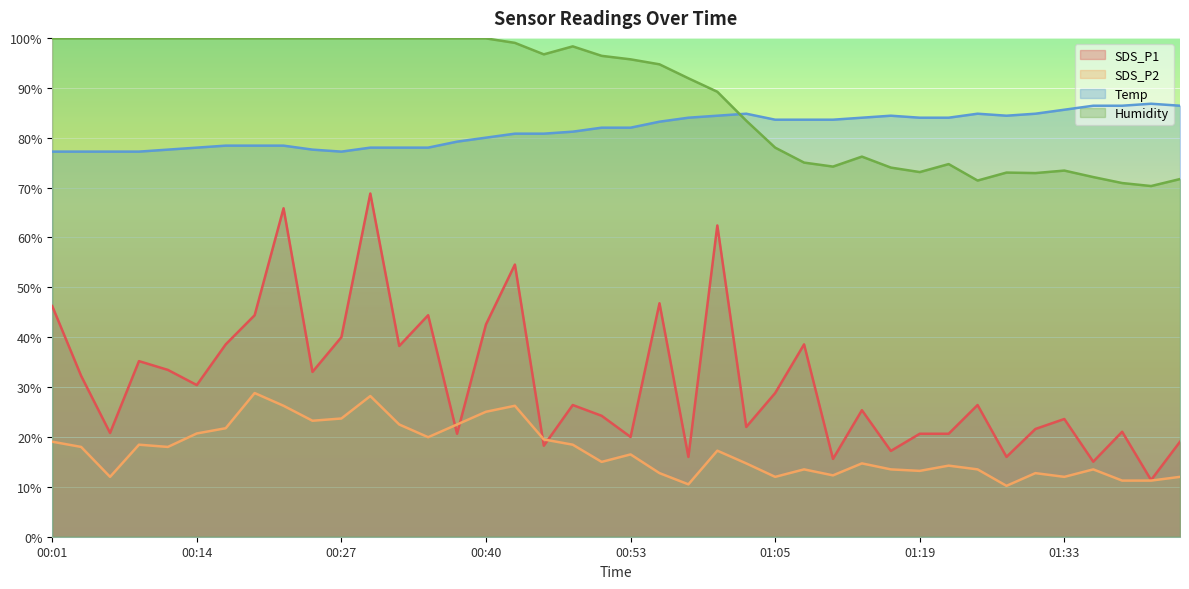

Reading right to left, list all the values displayed in this chart.

SDS_P1: 19.0	11.4	21.0	15.0	23.6	21.6	16.0	26.4	20.6	20.6	17.2	25.4	15.6	38.6	28.8	22.0	62.4	16.0	46.8	20.0	24.2	26.4	18.2	54.6	42.6	20.6	44.4	38.2	68.8	40.0	33.0	65.8	44.4	38.6	30.4	33.4	35.2	20.8	32.2	46.2
SDS_P2: 12.0	11.2	11.2	13.5	12.0	12.8	10.2	13.5	14.2	13.2	13.5	14.7	12.3	13.5	12.0	14.7	17.2	10.5	12.8	16.5	15.0	18.4	19.5	26.2	25.0	22.5	20.0	22.5	28.2	23.7	23.2	26.2	28.8	21.8	20.7	18.0	18.4	12.0	18.0	19.1
Temp: 86.4	86.8	86.4	86.4	85.6	84.8	84.4	84.8	84.0	84.0	84.4	84.0	83.6	83.6	83.6	84.8	84.4	84.0	83.2	82.0	82.0	81.2	80.8	80.8	80.0	79.2	78.0	78.0	78.0	77.2	77.6	78.4	78.4	78.4	78.0	77.6	77.2	77.2	77.2	77.2
Humidity: 71.7	70.3	70.9	72.1	73.4	72.9	73.0	71.4	74.7	73.1	74.0	76.2	74.2	75.0	78.0	83.4	89.2	91.9	94.7	95.7	96.4	98.3	96.7	99.0	99.9	99.9	99.9	99.9	99.9	99.9	99.9	99.9	99.9	99.9	99.9	99.9	99.9	99.9	99.9	99.9